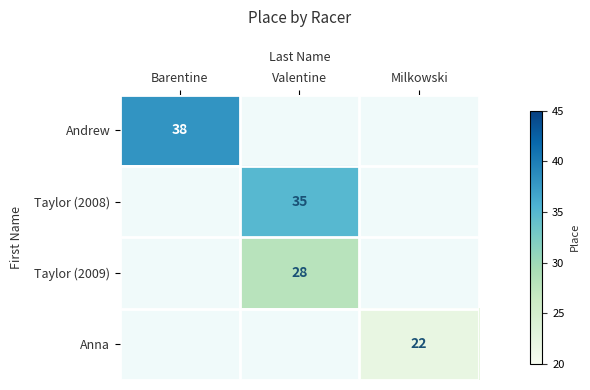

Is the value of Andrew at Barentine greater than the value of Taylor (2008) at Valentine?

Yes